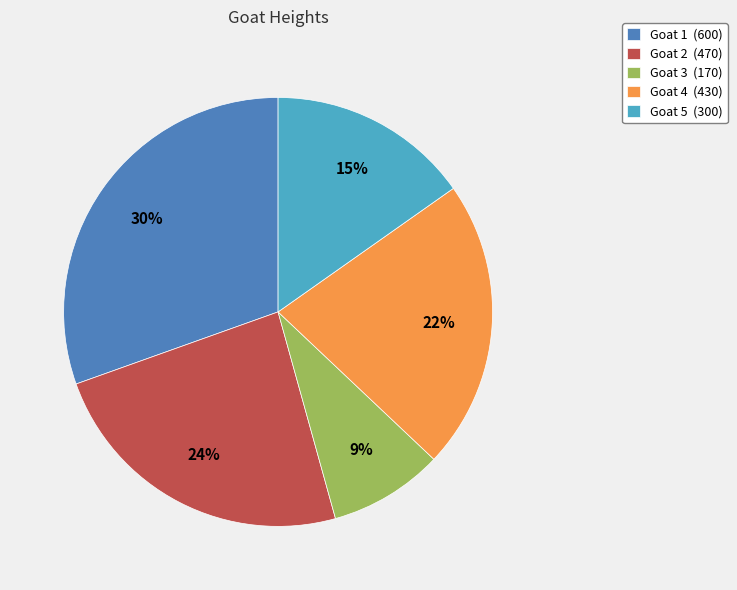

Between Goat 1 and Goat 2, which is larger?

Goat 1